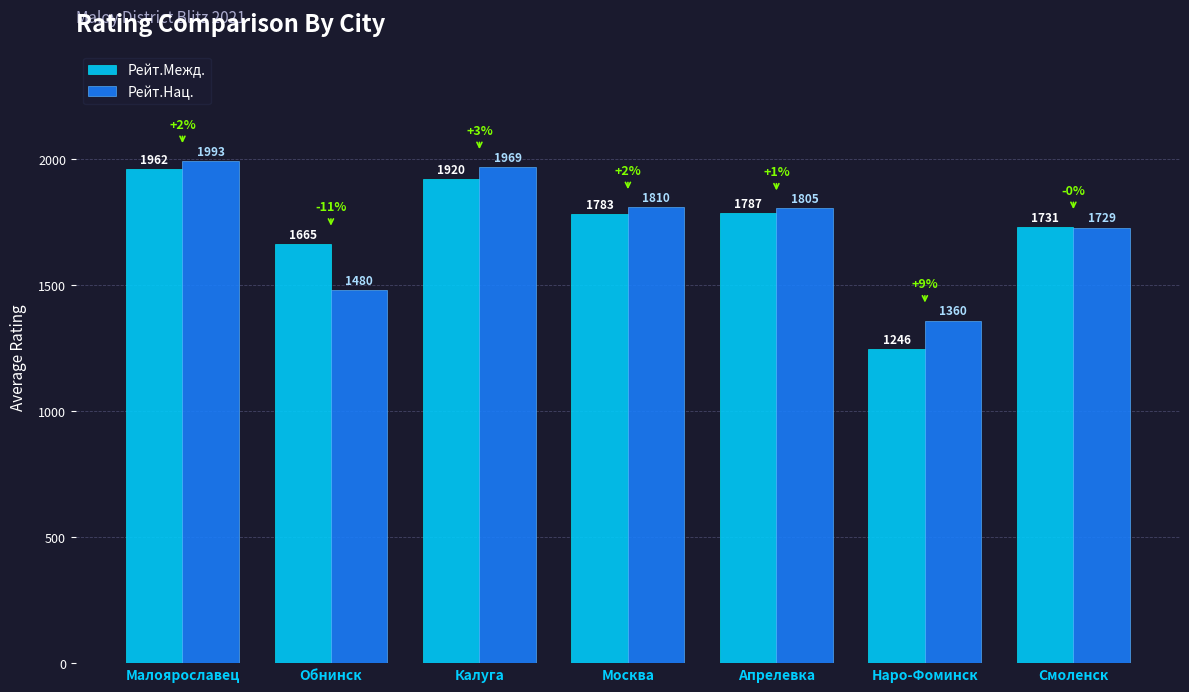

What is the value of the Рейт.Межд. bar at the 4th from the left?

1783